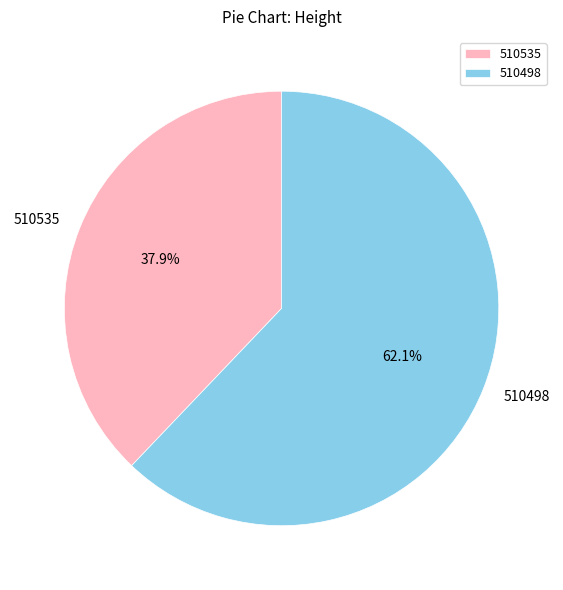

Which slice is the largest?

510498